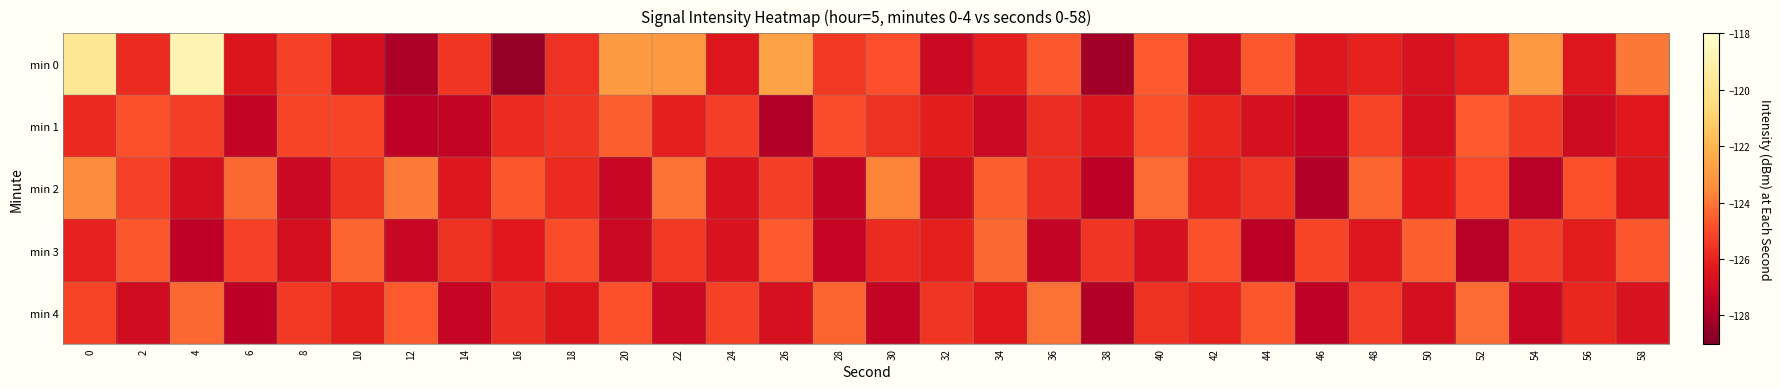

Reading left to right, extract all data points from this chart.

min 0: 0=-119.7	2=-125.8	4=-118.8	6=-126.5	8=-125.2	10=-126.7	12=-128.0	14=-125.5	16=-128.5	18=-125.6	20=-122.9	22=-123.0	24=-126.4	26=-122.7	28=-125.4	30=-124.9	32=-127.1	34=-126.1	36=-124.7	38=-128.2	40=-124.6	42=-127.0	44=-124.6	46=-126.4	48=-126.0	50=-126.7	52=-126.1	54=-123.0	56=-126.4	58=-124.0
min 1: 0=-125.8	2=-124.8	4=-125.3	6=-127.3	8=-125.1	10=-125.1	12=-127.5	14=-127.4	16=-125.8	18=-125.5	20=-124.5	22=-126.1	24=-125.3	26=-127.8	28=-124.9	30=-125.6	32=-126.2	34=-127.1	36=-125.7	38=-126.4	40=-124.8	42=-125.9	44=-126.7	46=-127.3	48=-125.1	50=-126.8	52=-124.6	54=-125.4	56=-127.0	58=-126.3
min 2: 0=-123.5	2=-125.2	4=-126.8	6=-124.3	8=-127.1	10=-125.6	12=-123.9	14=-126.4	16=-124.7	18=-125.8	20=-127.2	22=-124.1	24=-126.6	26=-125.3	28=-127.4	30=-123.7	32=-126.9	34=-124.5	36=-125.7	38=-127.6	40=-124.2	42=-126.1	44=-125.5	46=-127.8	48=-124.4	50=-126.3	52=-125.0	54=-127.7	56=-124.8	58=-126.5
min 3: 0=-126.0	2=-124.7	4=-127.5	6=-125.2	8=-126.8	10=-124.4	12=-127.2	14=-125.6	16=-126.3	18=-124.9	20=-127.1	22=-125.4	24=-126.6	26=-124.6	28=-127.3	30=-125.8	32=-126.1	34=-124.3	36=-127.4	38=-125.5	40=-126.7	42=-124.8	44=-127.6	46=-125.1	48=-126.4	50=-124.5	52=-127.7	54=-125.3	56=-126.2	58=-124.7
min 4: 0=-125.1	2=-126.9	4=-124.3	6=-127.6	8=-125.4	10=-126.2	12=-124.6	14=-127.3	16=-125.7	18=-126.5	20=-124.8	22=-127.1	24=-125.2	26=-126.7	28=-124.4	30=-127.4	32=-125.5	34=-126.3	36=-124.1	38=-127.8	40=-125.6	42=-126.0	44=-124.7	46=-127.5	48=-125.3	50=-126.8	52=-124.2	54=-127.2	56=-125.9	58=-126.6